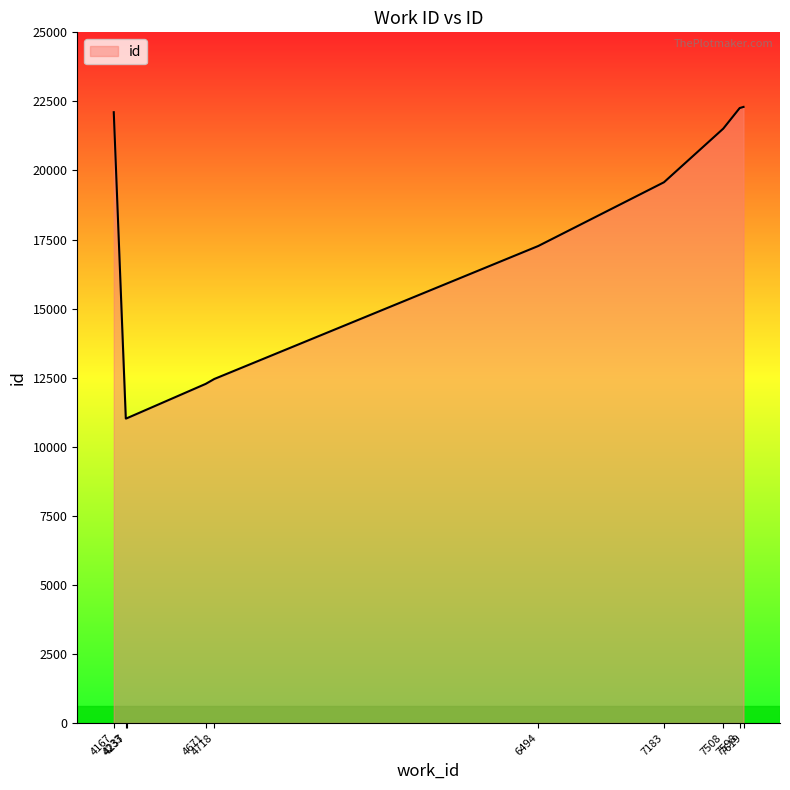

What is the maximum value shown in the chart?

22300